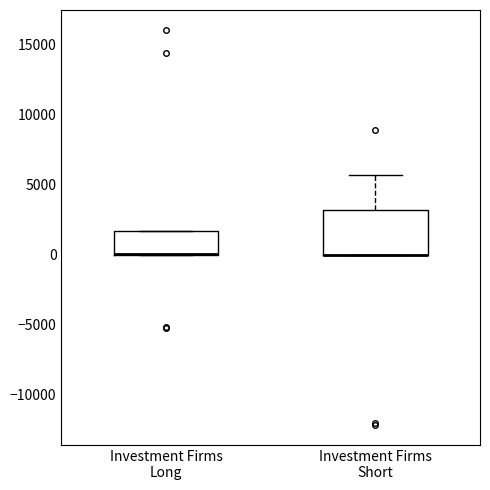

Where is the upper edge of the box for Investment Firms Long on the y-axis? The values are not printed on the chart, so give them approximately, as read against the axis.

1500